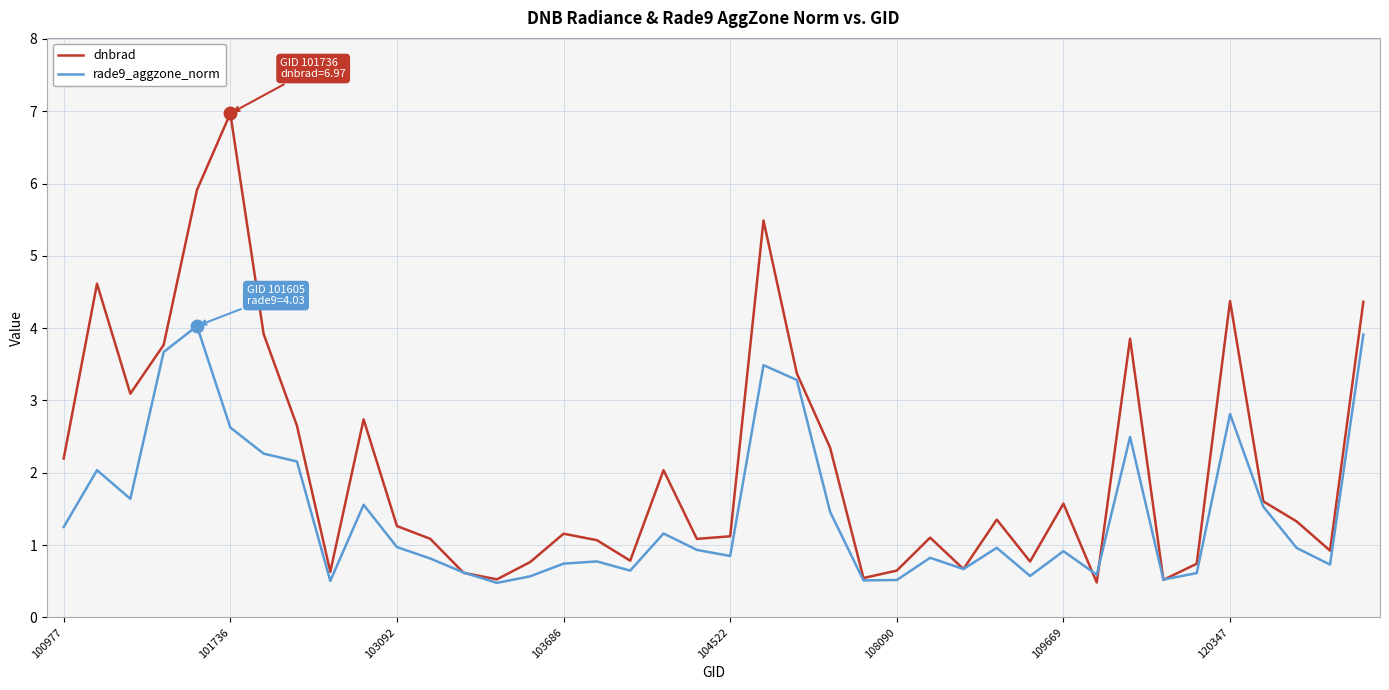

What is the minimum value for dnbrad?

0.5